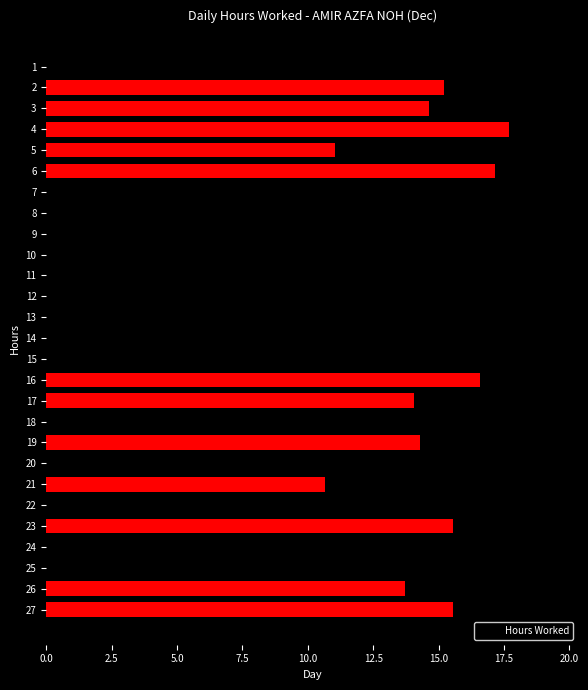

What is the sum of all values?

176.2